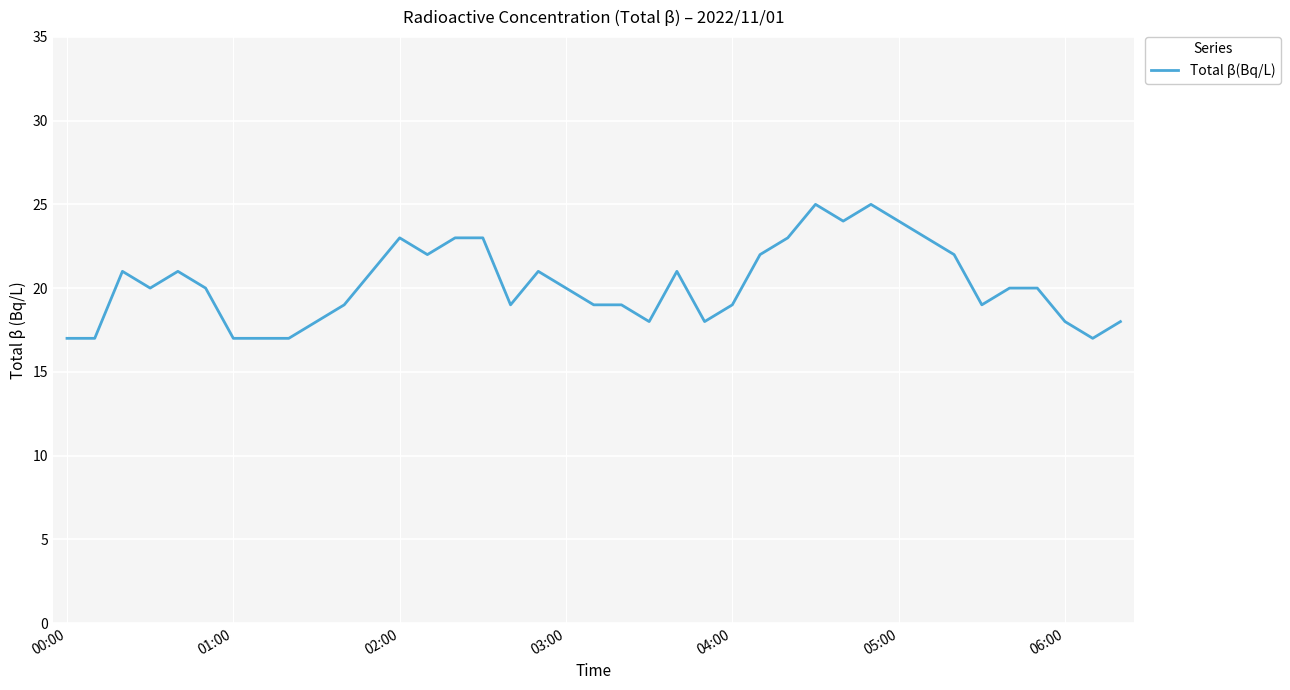

What is the smallest value displayed?

17